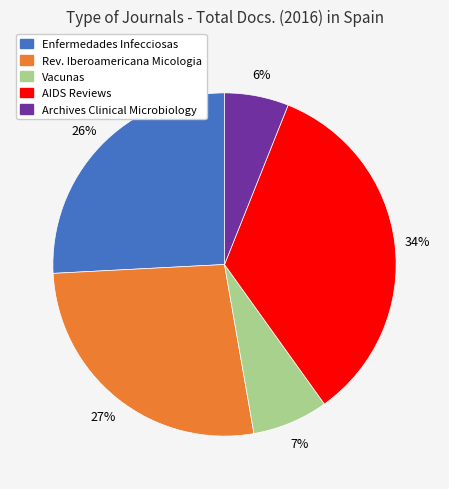

Is it true that Enfermedades Infecciosas is 18% of the pie?

False